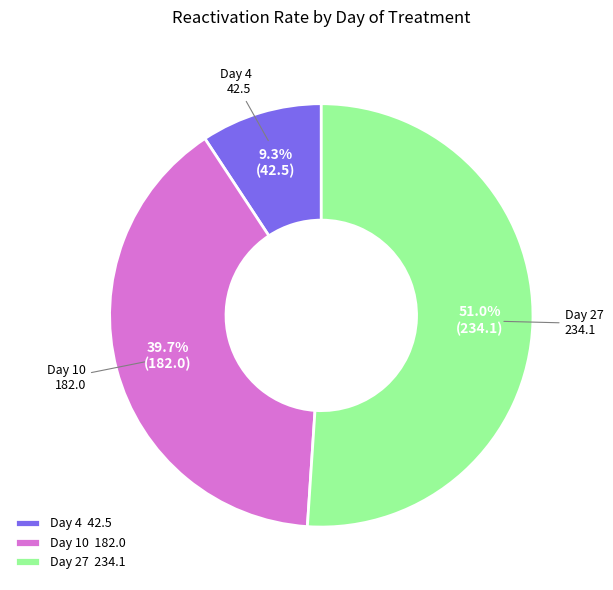

Between Day 10 and Day 4, which is larger?

Day 10